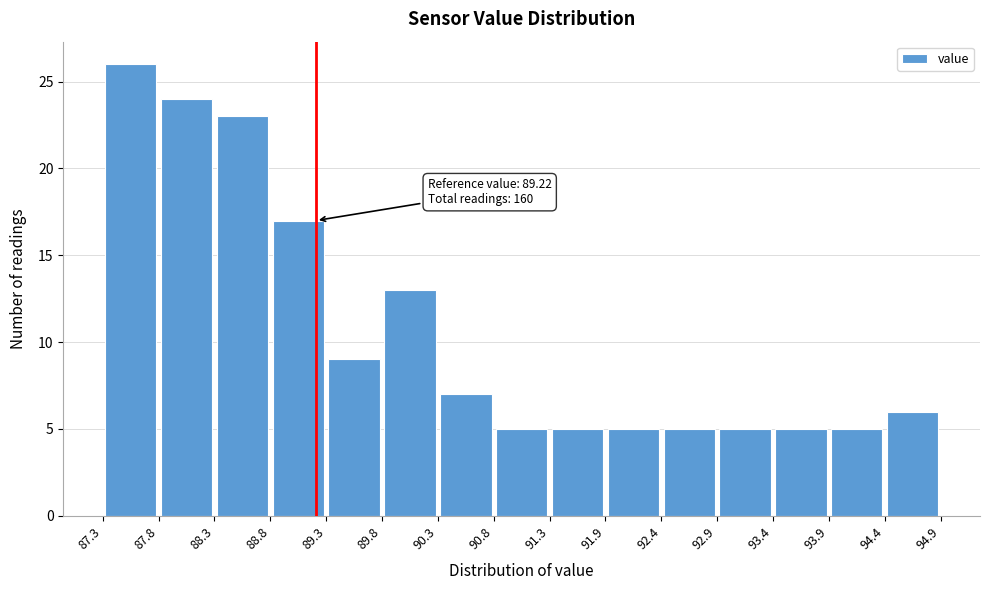

Which range on the x-axis has the tallest bar?

87.3 to 87.8